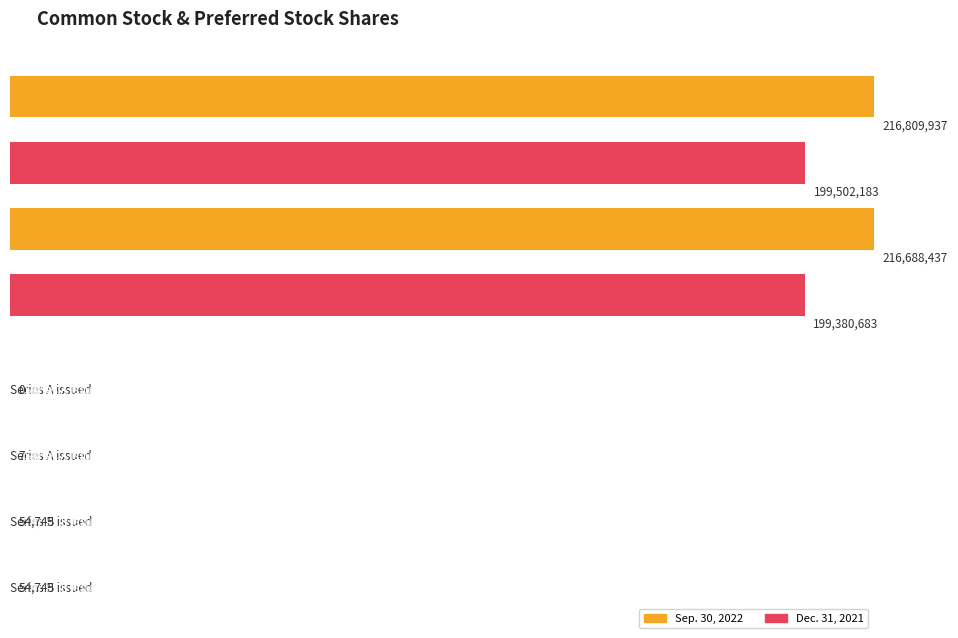

Where is Dec. 31, 2021 nearest to the value 99751095?

Common stock outstanding